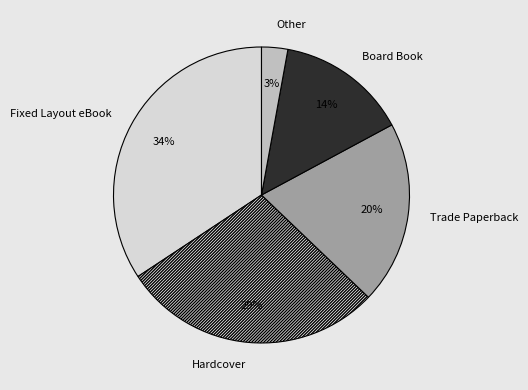

Is the sum of Hardcover and Fixed Layout eBook greater than half?

Yes